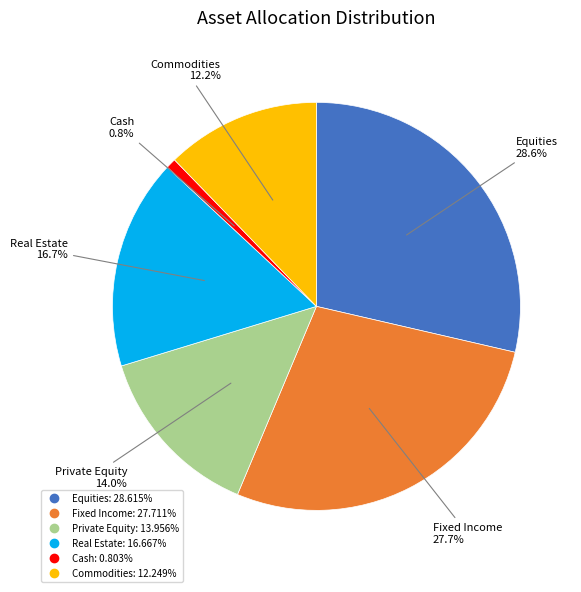

Combined, do Equities and Private Equity account for over 50%?

No